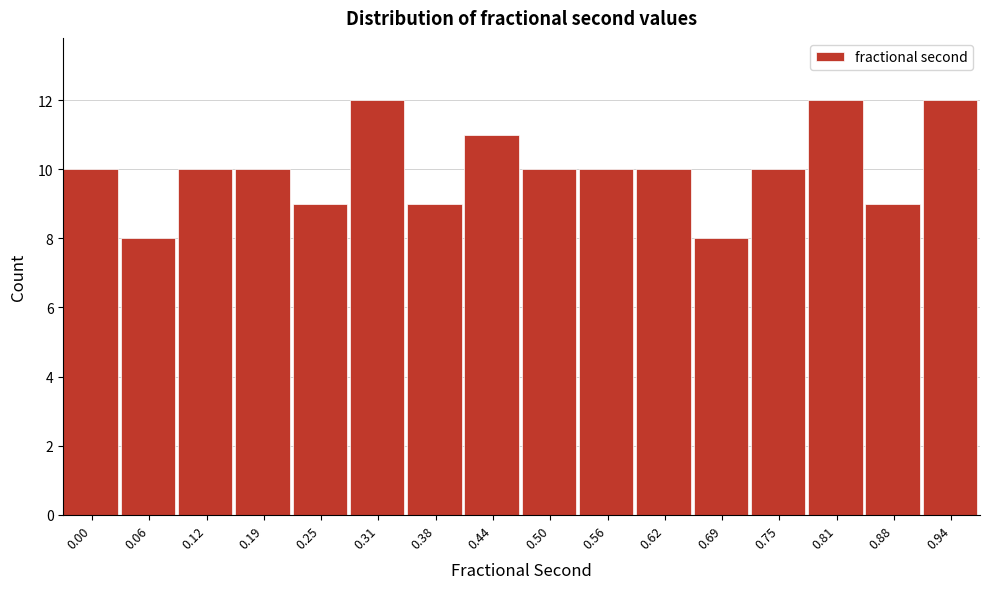

Reading left to right, what are all the values shown in this chart?

10	8	10	10	9	12	9	11	10	10	10	8	10	12	9	12